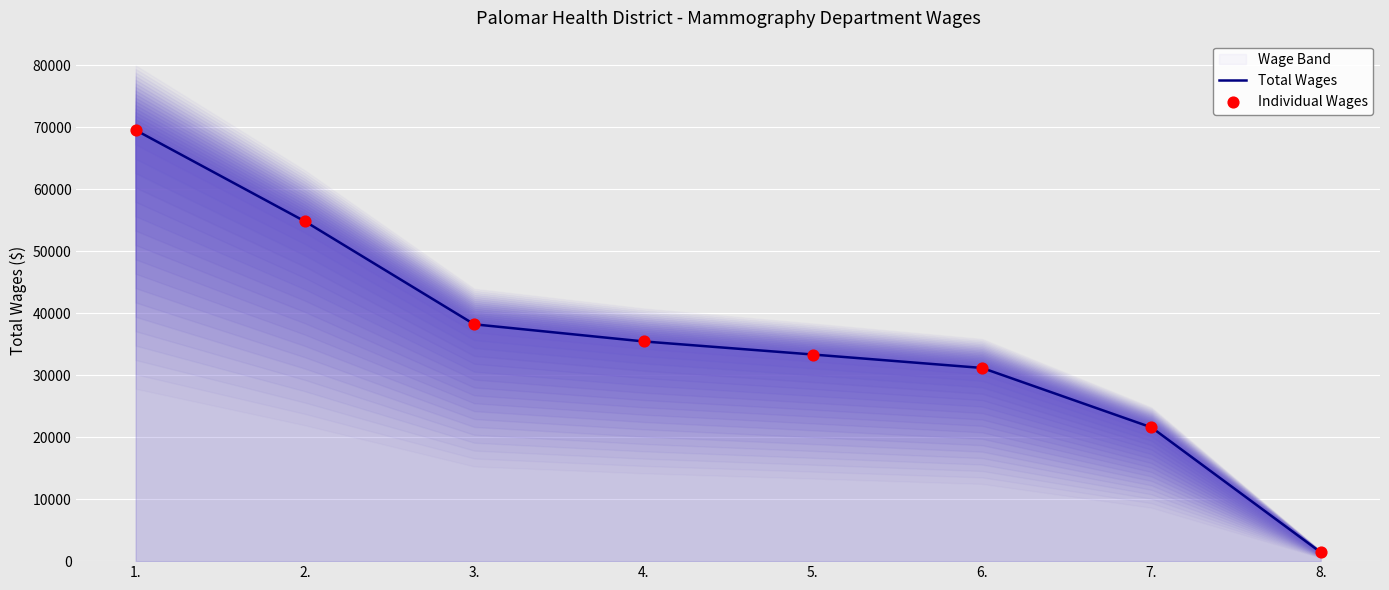

Is the value of Total Wages at 1. greater than the value of Individual Wages at 8.?

Yes